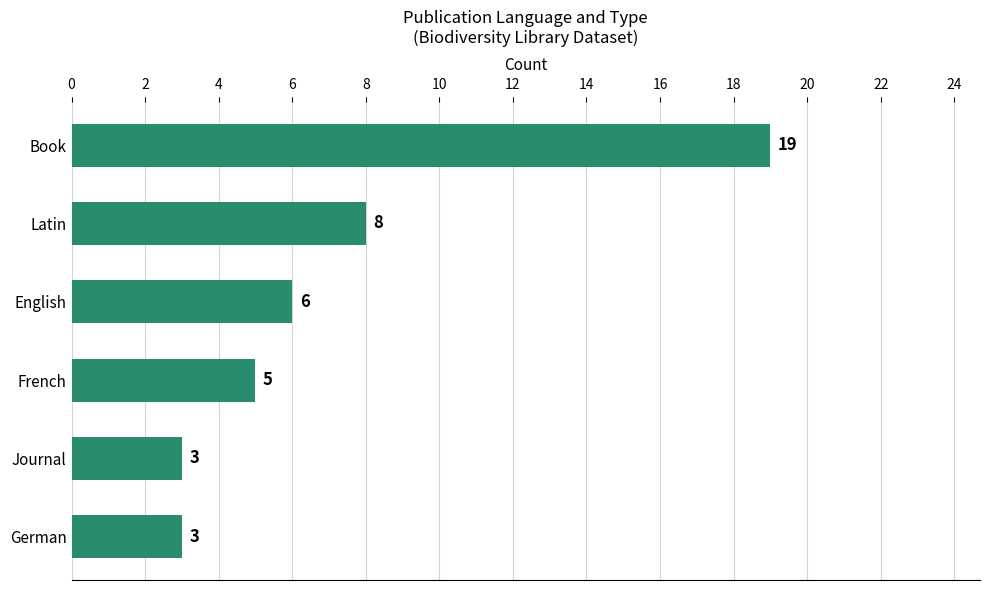

The chart shows a value of 3 at French. True or false?

False